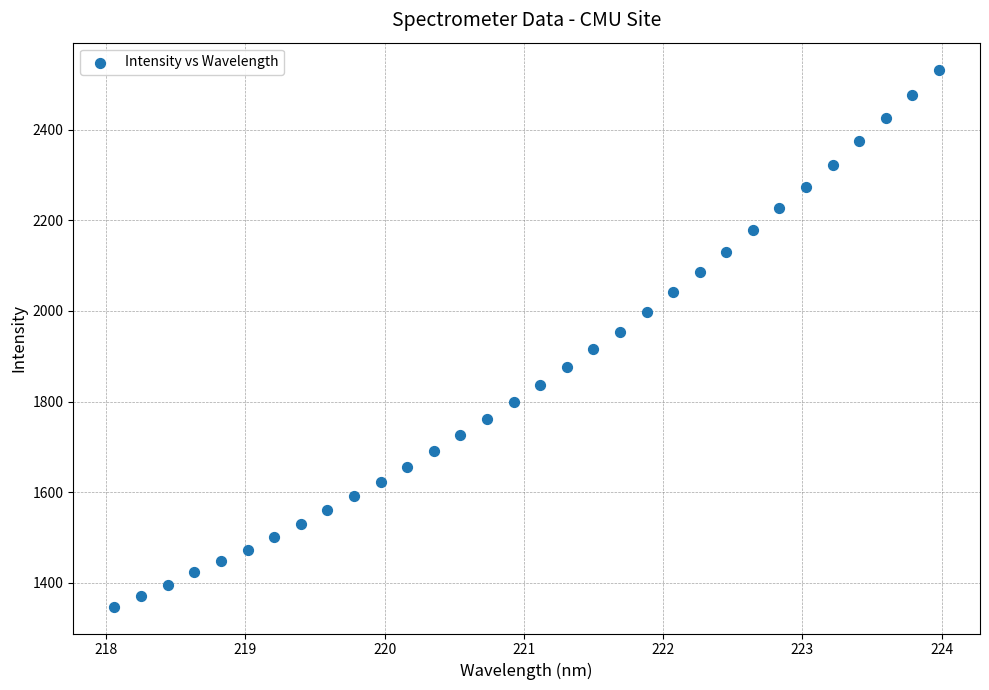

What is the range of Y values (max minus min)?

1185.0